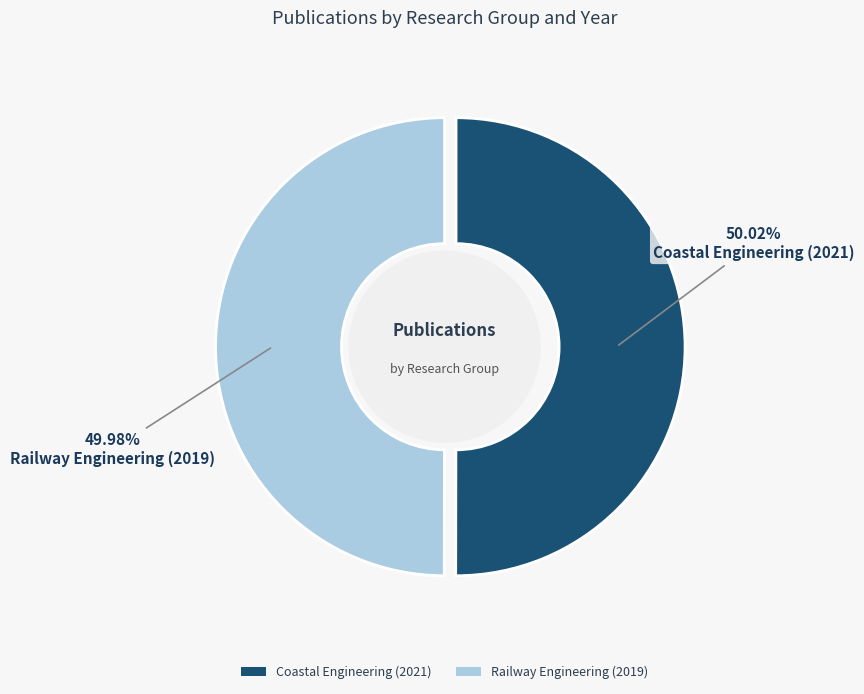

Combined, do Coastal Engineering (2021) and Railway Engineering (2019) account for over 50%?

Yes